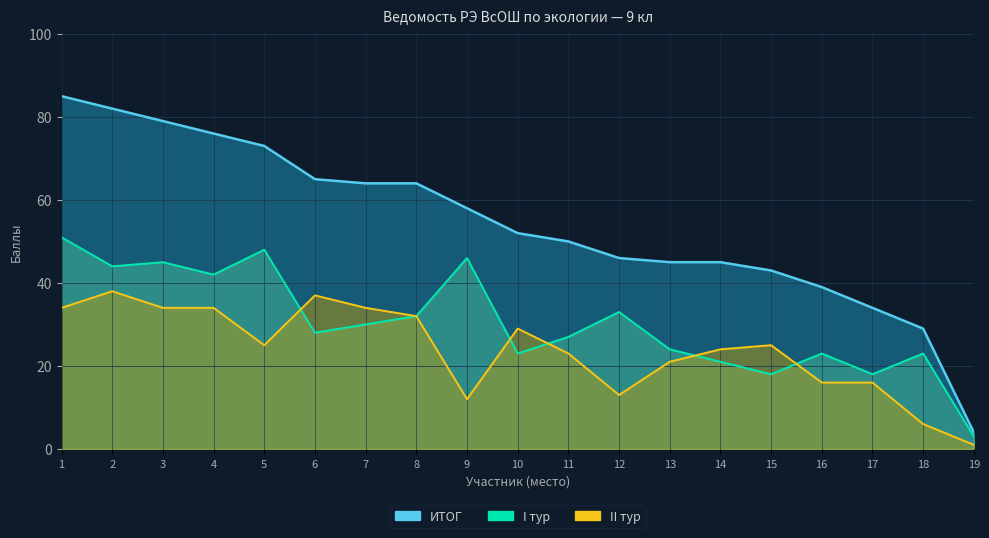

What is the sum of all ИТОГ values?

1033